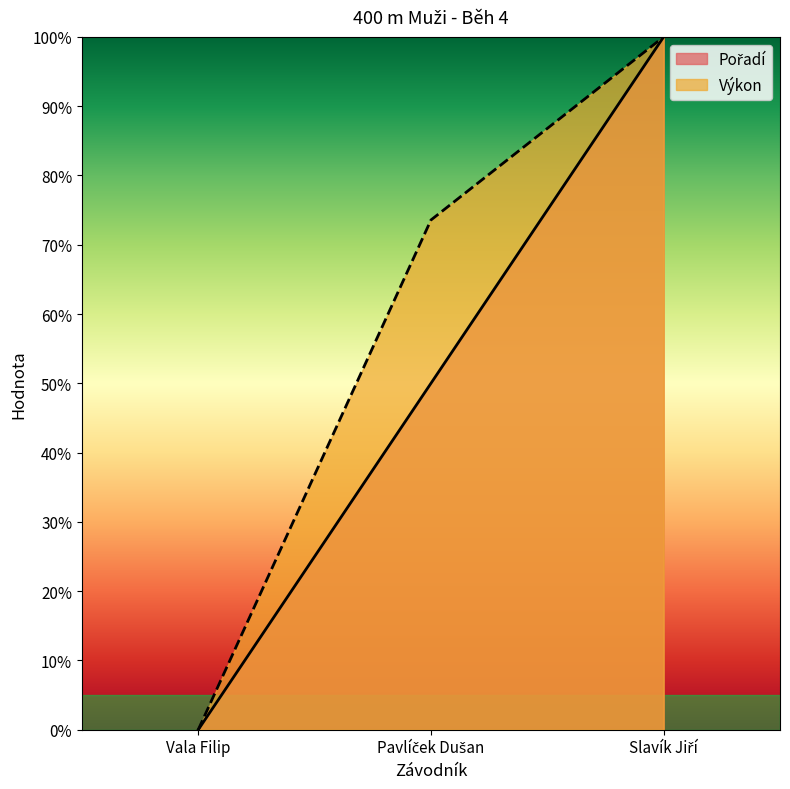

Reading left to right, extract all data points from this chart.

Pořadí: Vala Filip=0.0	Pavlíček Dušan=50.0	Slavík Jiří=100.0
Výkon: Vala Filip=0.0	Pavlíček Dušan=73.6	Slavík Jiří=100.0